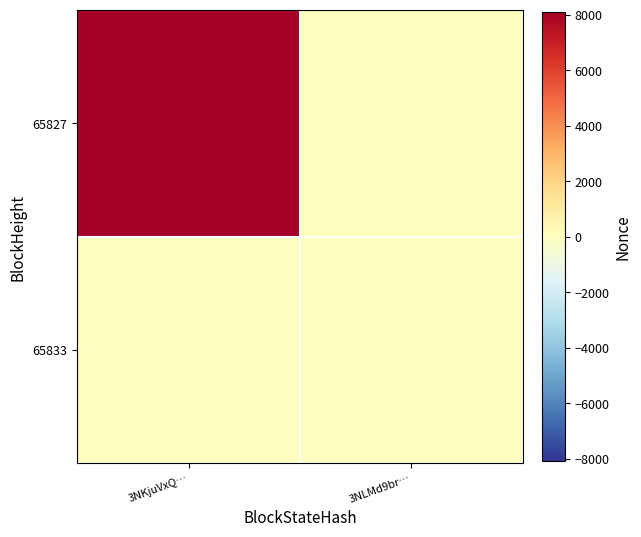

Which series has the widest spread of values?

65827